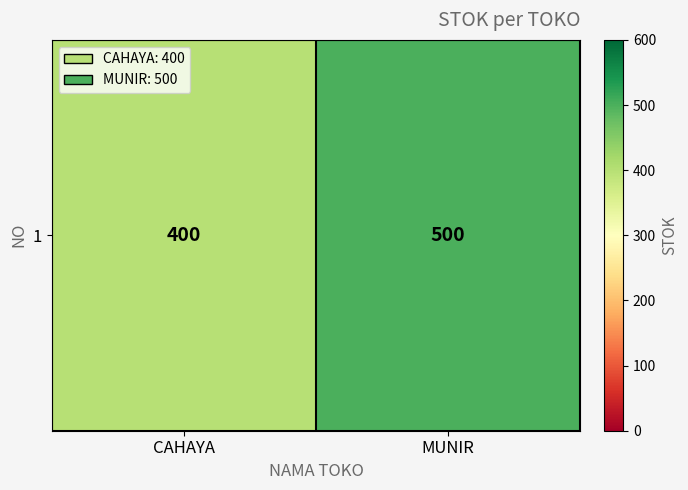

Approximately how many times larger is the value at CAHAYA compared to MUNIR?

0.8